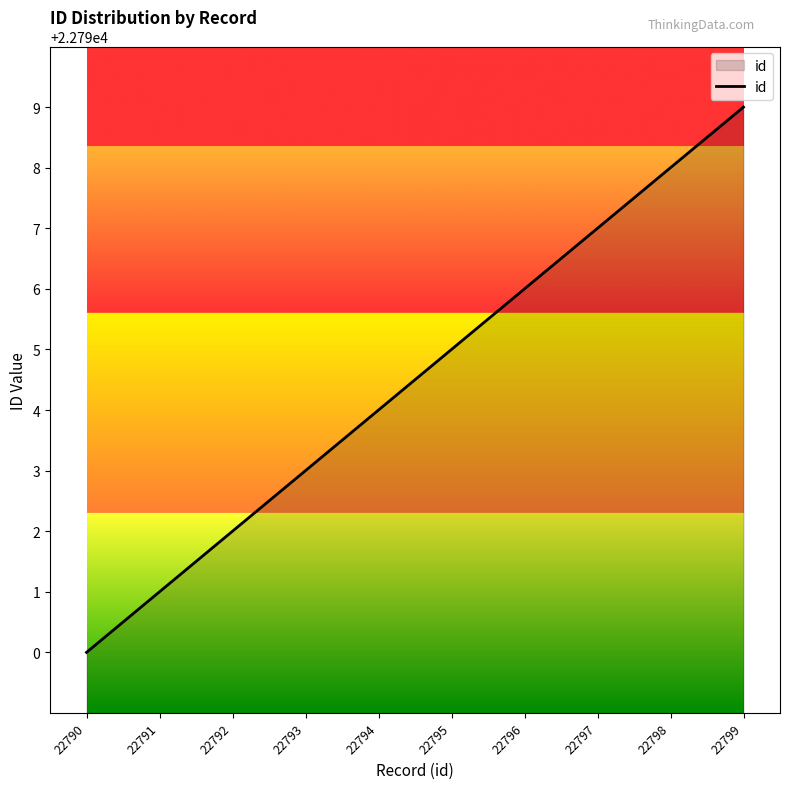

List the labels in order of value, smallest first.

22790, 22791, 22792, 22793, 22794, 22795, 22796, 22797, 22798, 22799